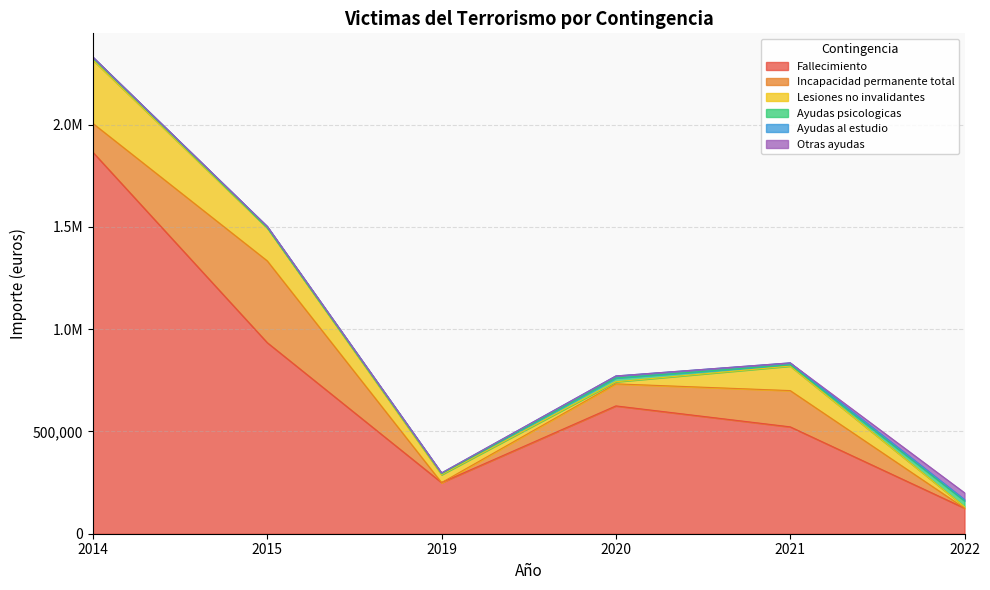

How many values in the Fallecimiento series are below 625000?

3